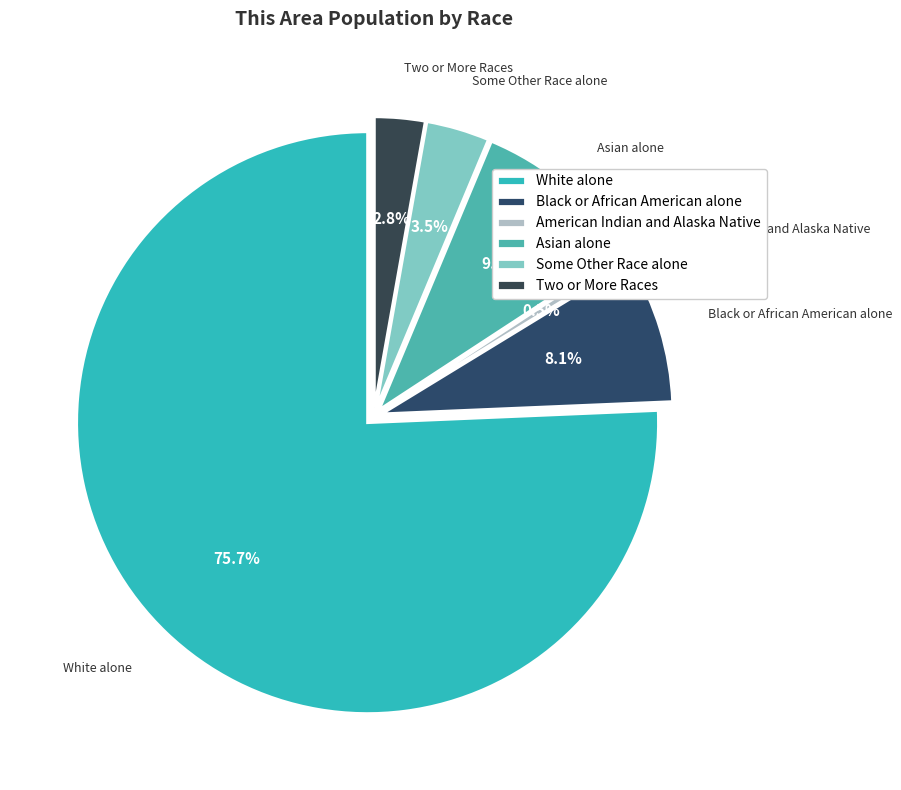

What percentage is the Two or More Races slice, to the nearest percent?

3%